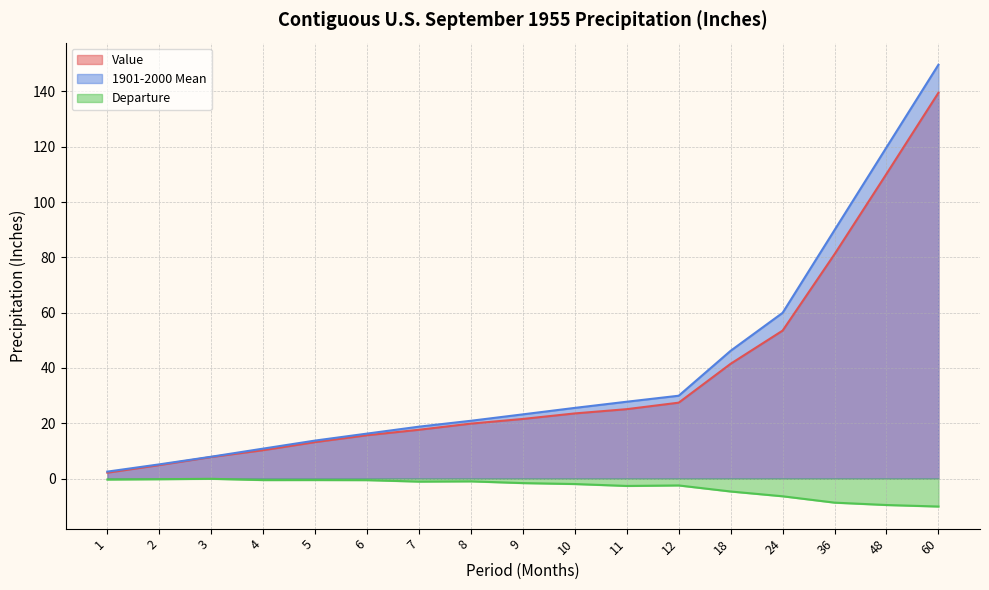

What is the difference between the maximum and minimum values in the Departure series?

10.0